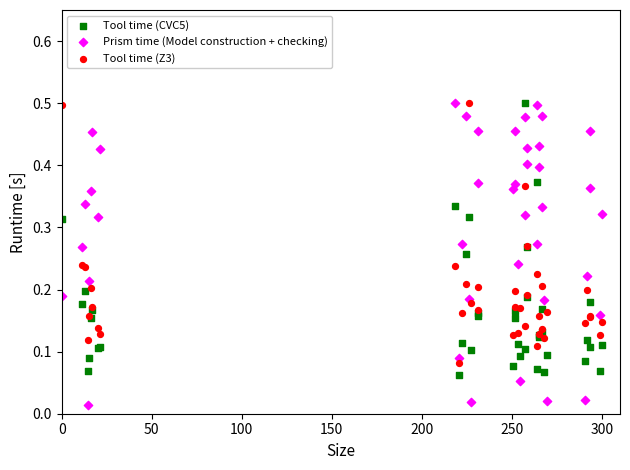

What is the X range (max minus min) for the scatter plot?

300.0